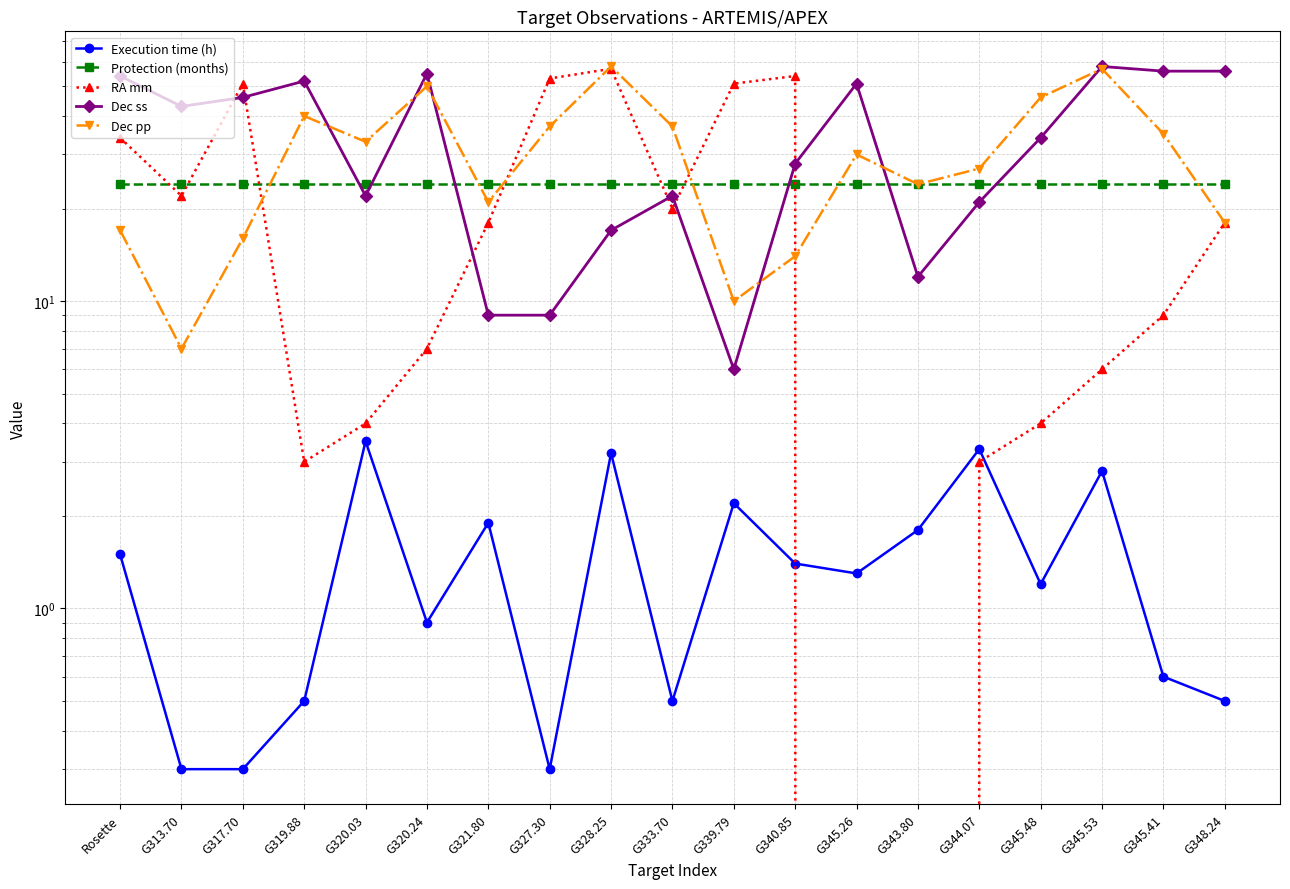

What is the label of the 11th point from the right?

G328.25